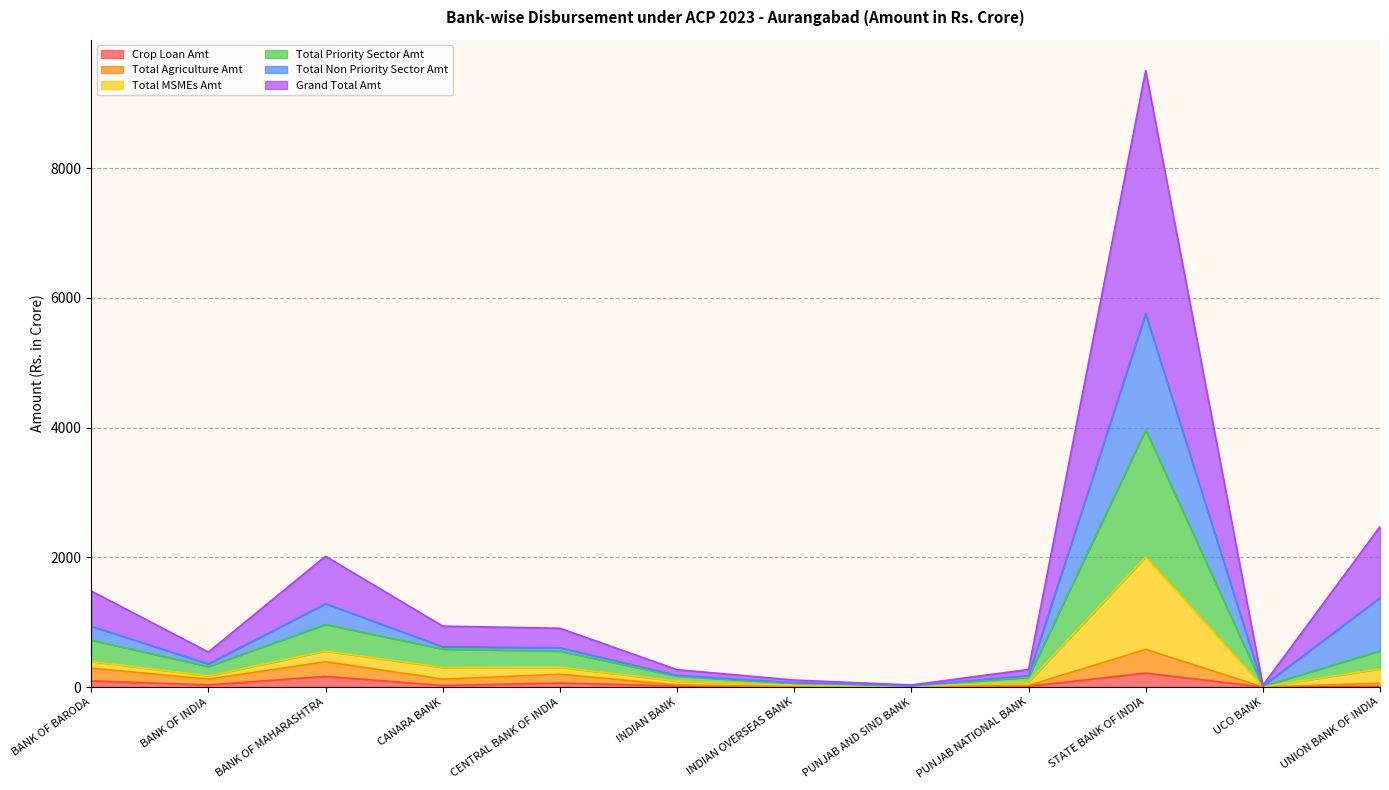

What is the sum of the Total Priority Sector Amt values at BANK OF MAHARASHTRA and PUNJAB AND SIND BANK?

980.4